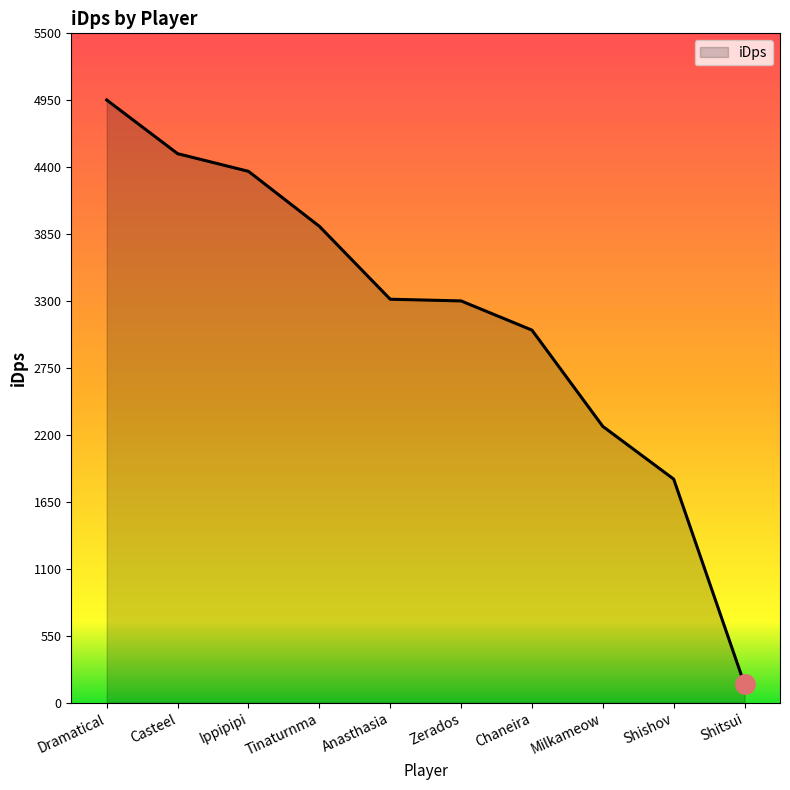

What is the difference between the values at Shitsui and Casteel?

4361.8